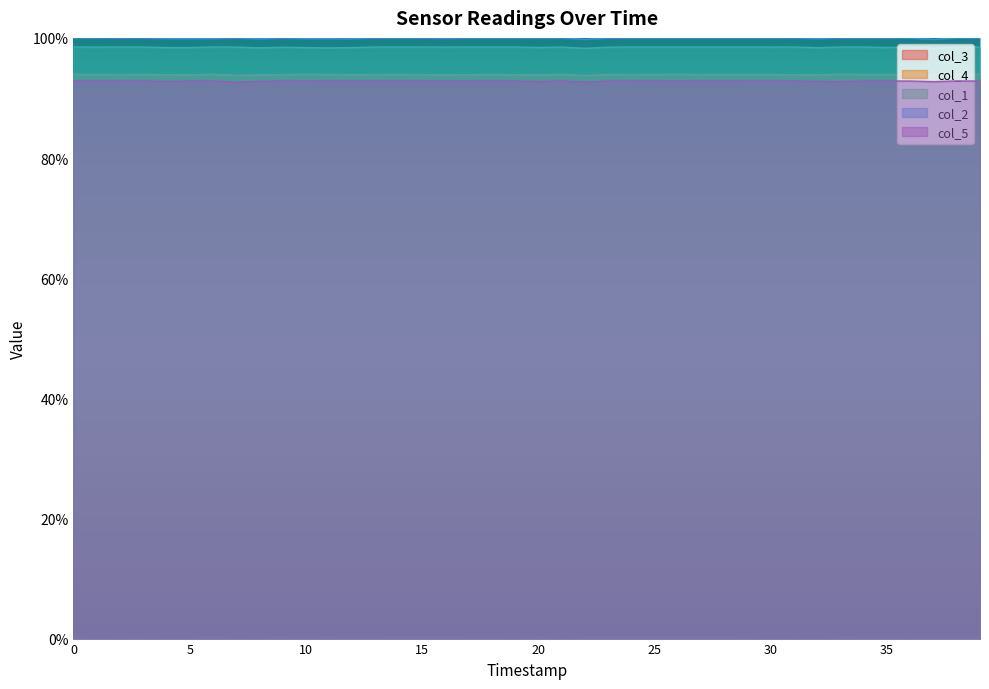

True or false: col_3 and col_5 cross at least once.

False